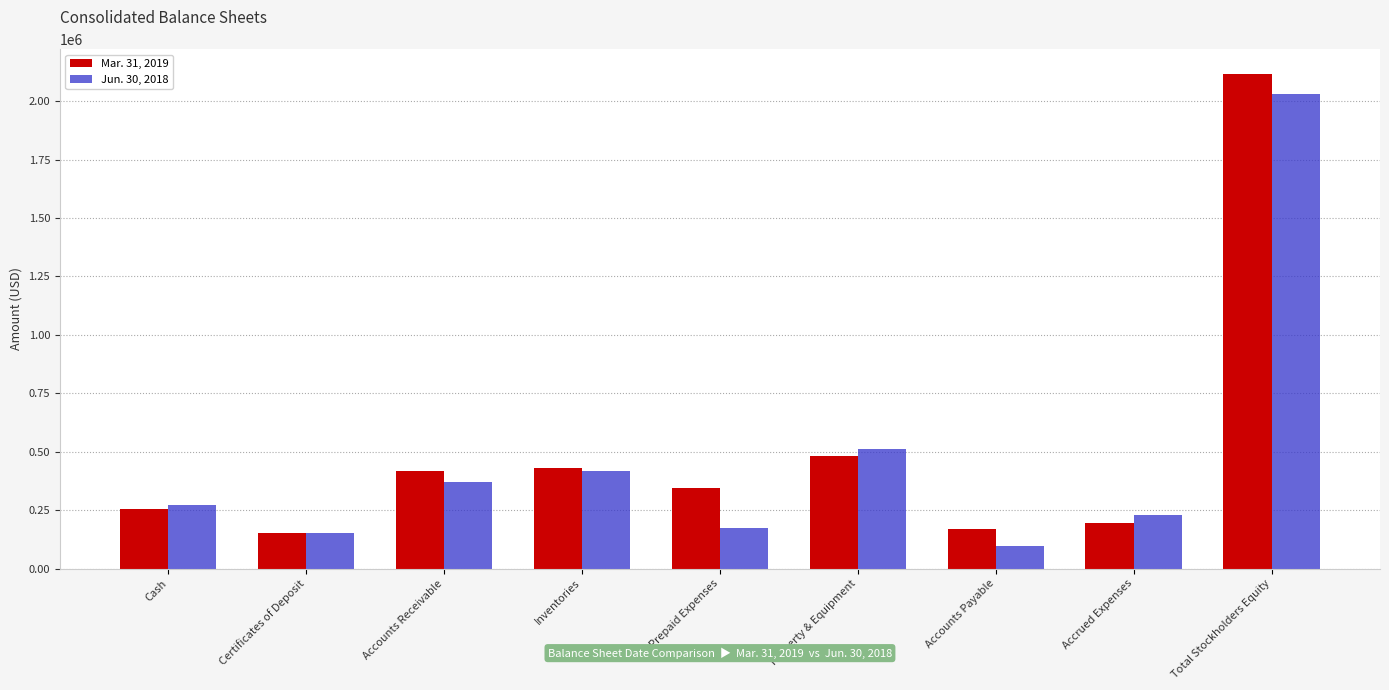

Are the bars grouped side by side (vs. stacked)?

Yes